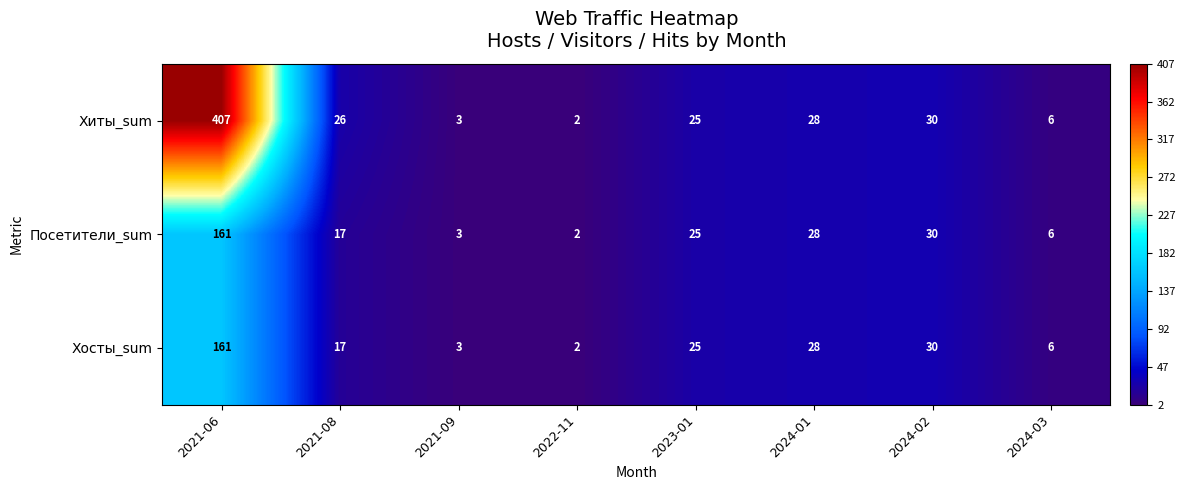

Reading left to right, list all the values displayed in this chart.

Хиты_sum: 2021-06=407	2021-08=26	2021-09=3	2022-11=2	2023-01=25	2024-01=28	2024-02=30	2024-03=6
Посетители_sum: 2021-06=161	2021-08=17	2021-09=3	2022-11=2	2023-01=25	2024-01=28	2024-02=30	2024-03=6
Хосты_sum: 2021-06=161	2021-08=17	2021-09=3	2022-11=2	2023-01=25	2024-01=28	2024-02=30	2024-03=6